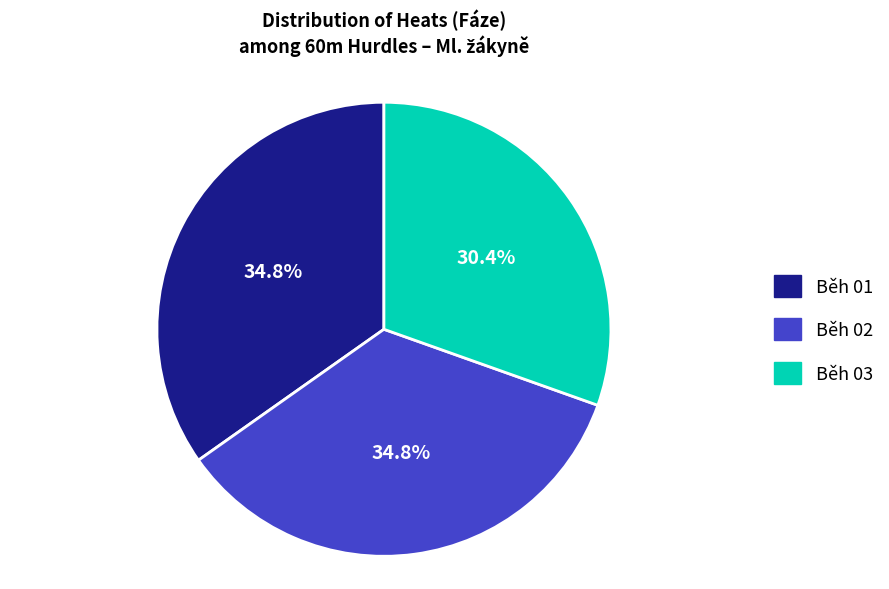

True or false: Běh 03 accounts for 23% of the total.

False